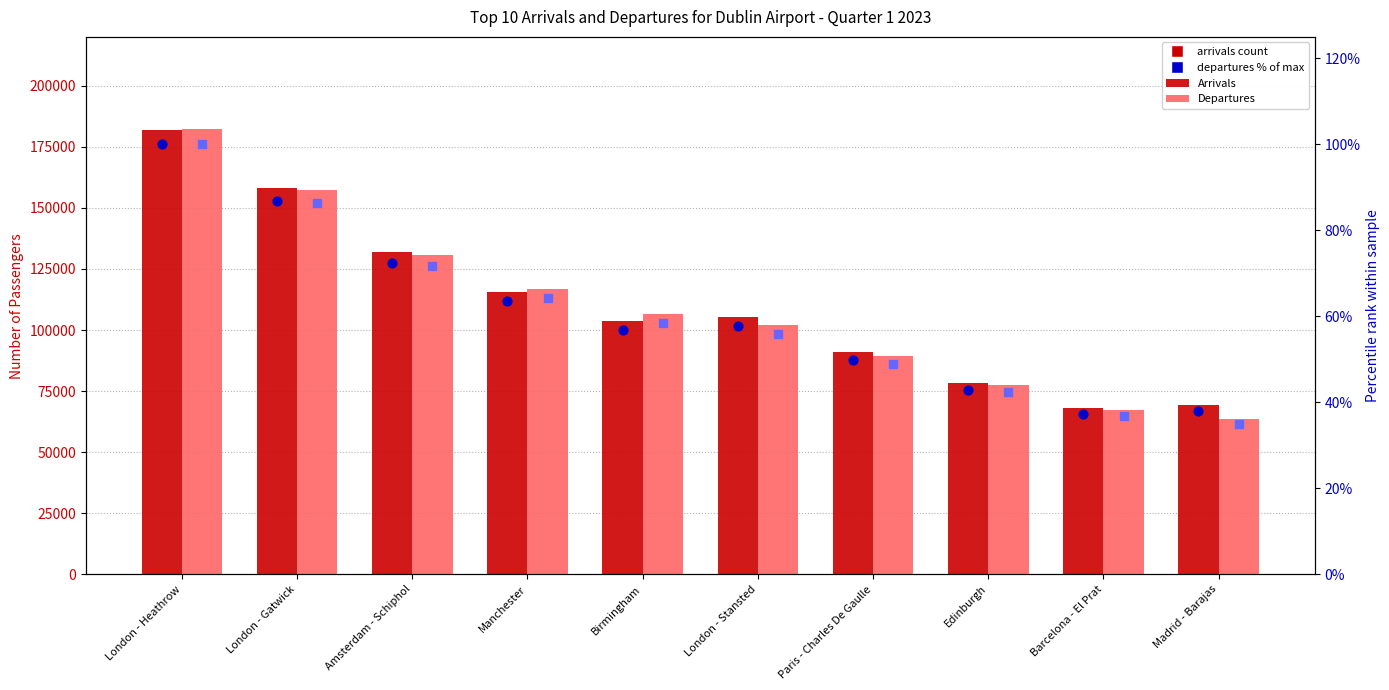

At how many categories does at least one series exceed 178144?

1